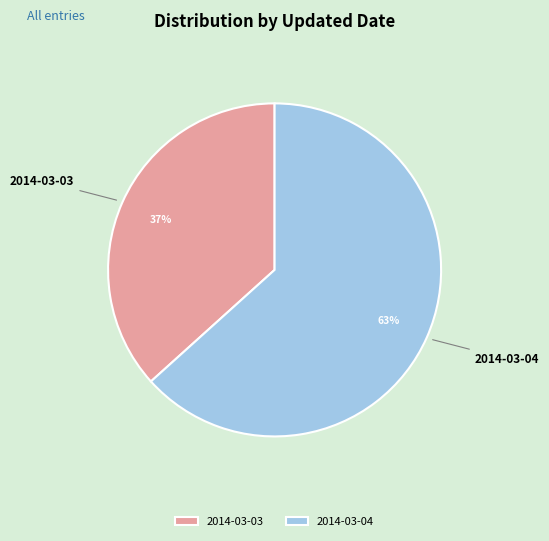

To the nearest percent, what percentage of the pie is 2014-03-03?

37%